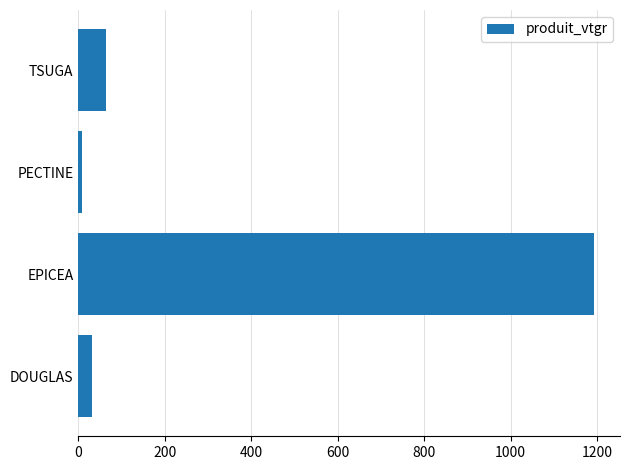

Are the bars grouped side by side (vs. stacked)?

No